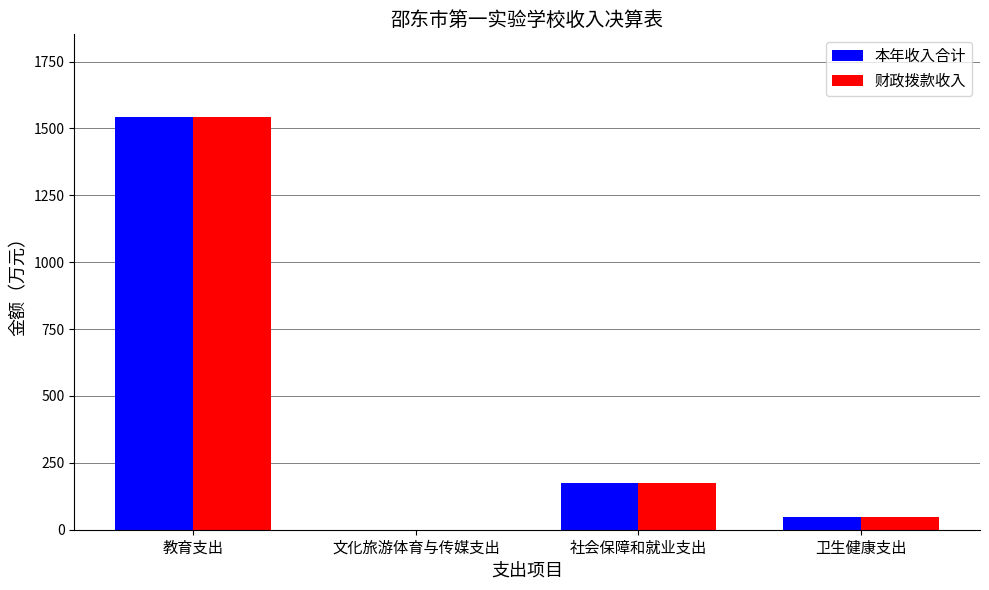

What is the sum of all 财政拨款收入 values?

1768.2